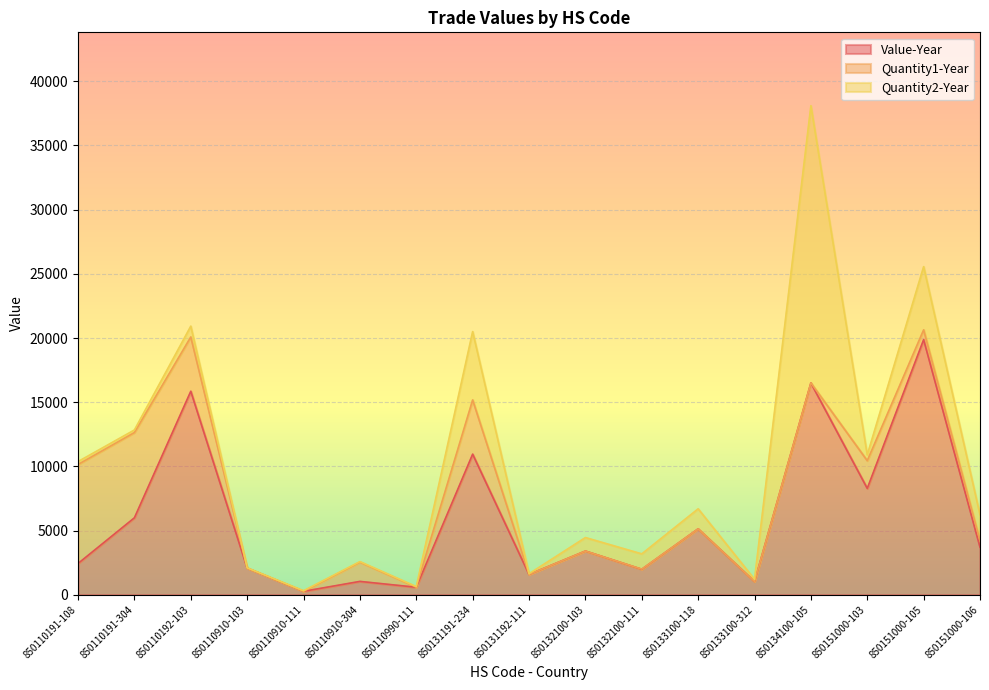

Is it true that Quantity2-Year equals 325 at 850110191-304?

False